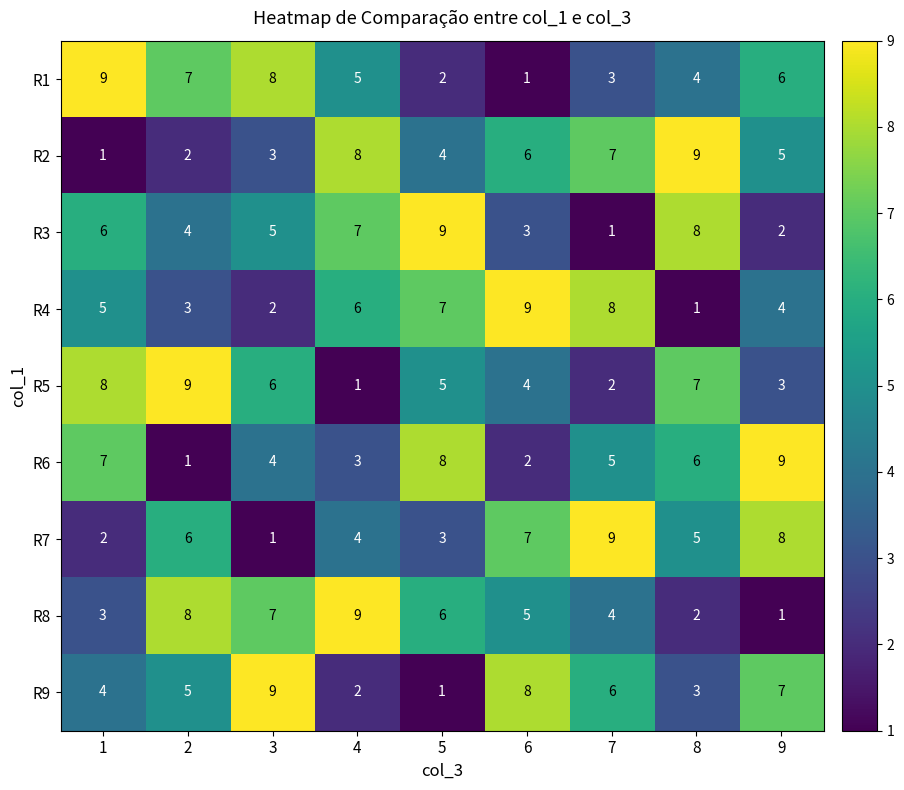

At 2, list the series in order from largest to smallest.

R5, R8, R1, R7, R9, R3, R4, R2, R6